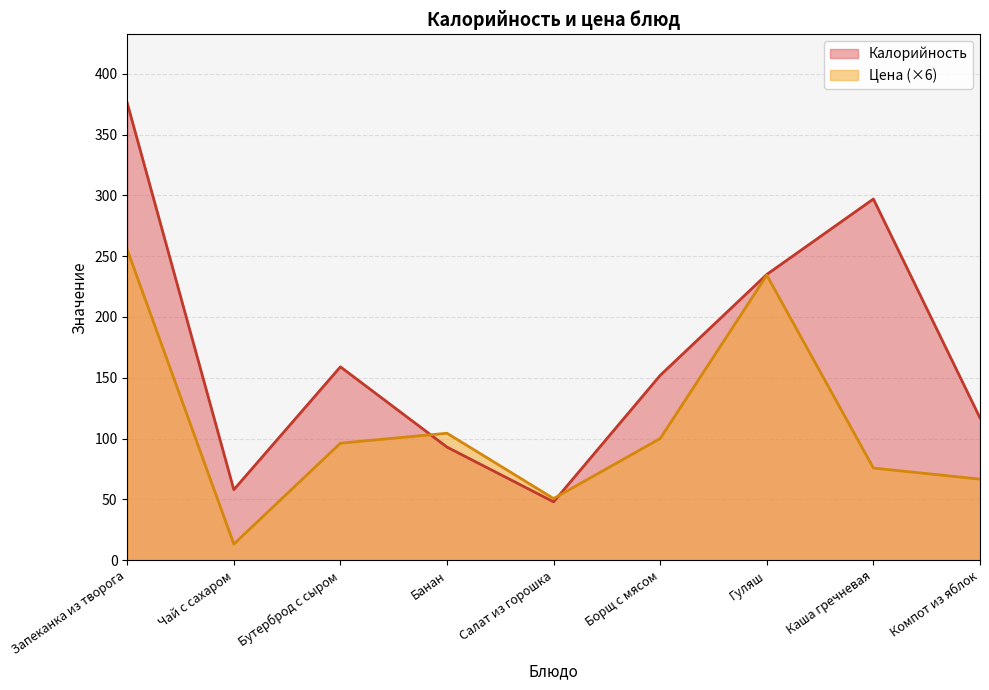

List the series in order of their overall mean, highest first.

Калорийность, Цена (×6)